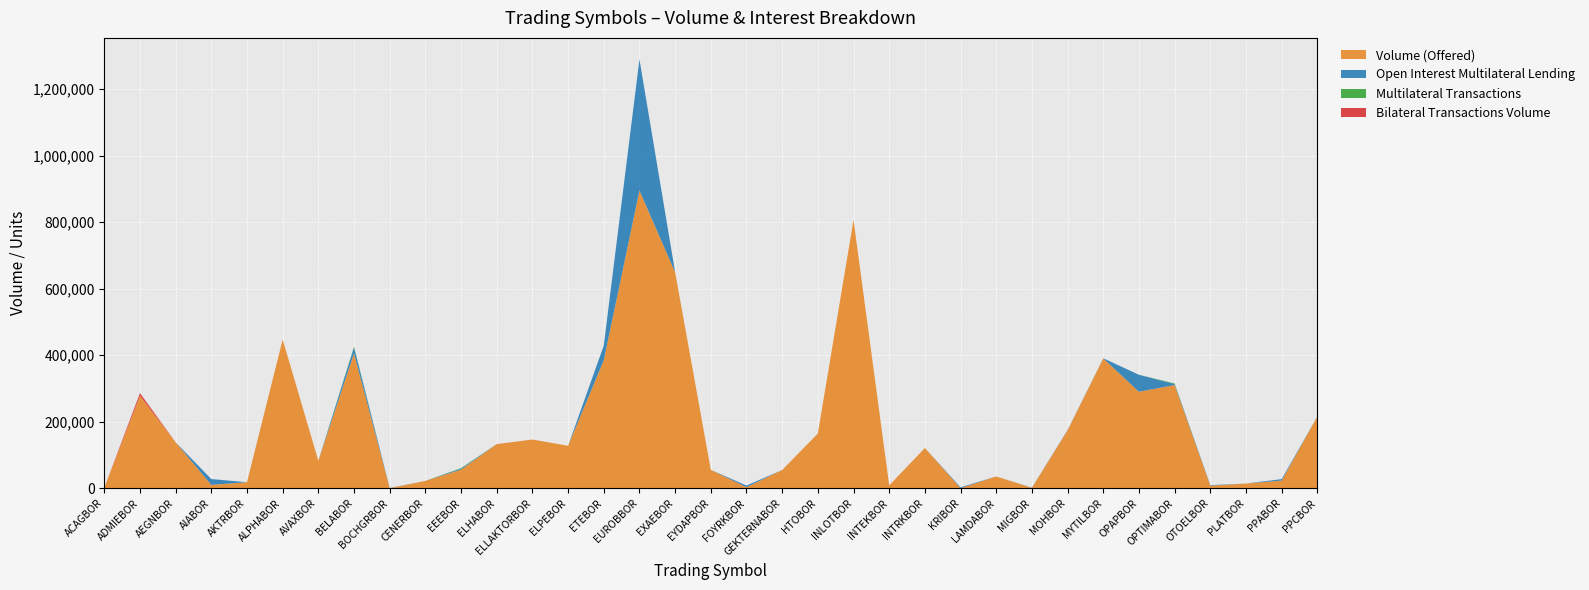

Reading left to right, what are all the values shown in this chart?

Volume (Offered): 956	278123	138098	10054	18064	447172	82662	405399	132	22166	55783	132781	146474	127710	385123	895298	649446	55349	3063	54848	164557	806820	8638	121049	274	35471	1143	174178	390360	290151	310395	7647	14136	23031	215862
Open Interest Multilateral Lending: 0	0	0	17500	0	0	0	17900	616	0	3078	0	0	0	44000	394576	0	0	5000	0	0	0	0	0	2650	0	541	1000	500	51066	2932	1696	0	4400	0
Multilateral Transactions: 0	0	0	0	0	0	0	2500	0	0	1700	0	0	0	0	0	0	0	0	0	0	0	0	0	0	0	0	0	0	0	1800	0	0	0	0
Bilateral Transactions Volume: 0	8000	0	0	0	0	0	0	0	0	0	0	0	0	0	0	0	0	0	0	0	0	0	0	0	0	0	0	0	0	0	0	0	0	0